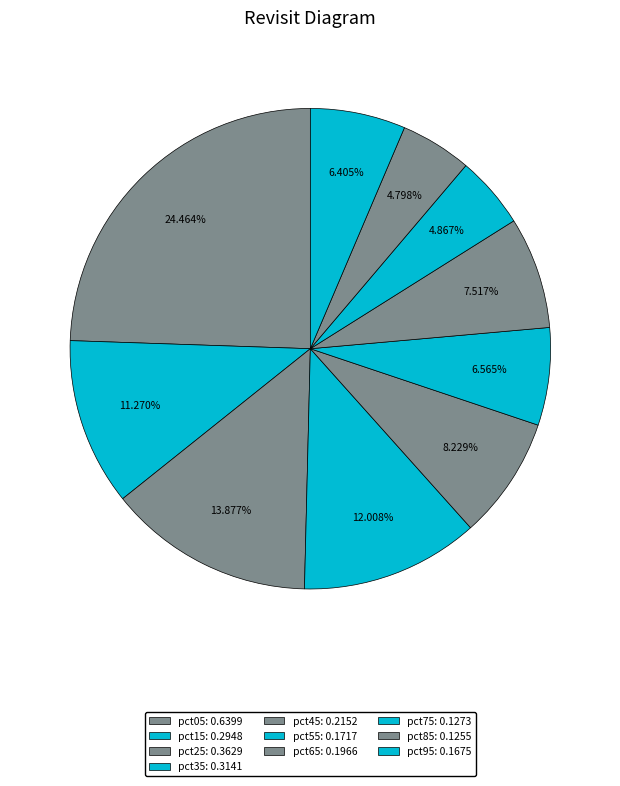

Between pct15 and pct85, which is larger?

pct15